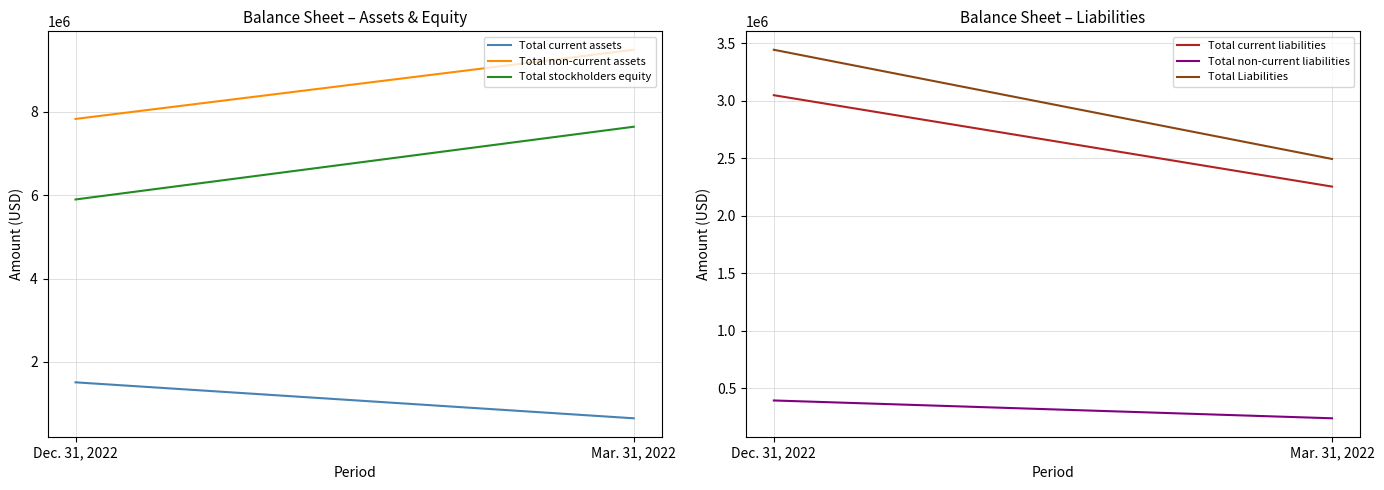

Reading left to right, transcribe all the data shown in this chart.

Total current assets: 1509292	646213
Total non-current assets: 7829596	9489162
Total stockholders equity: 5896872	7642244
Total current liabilities: 3047164	2253217
Total non-current liabilities: 394852	239914
Total Liabilities: 3442016	2493131